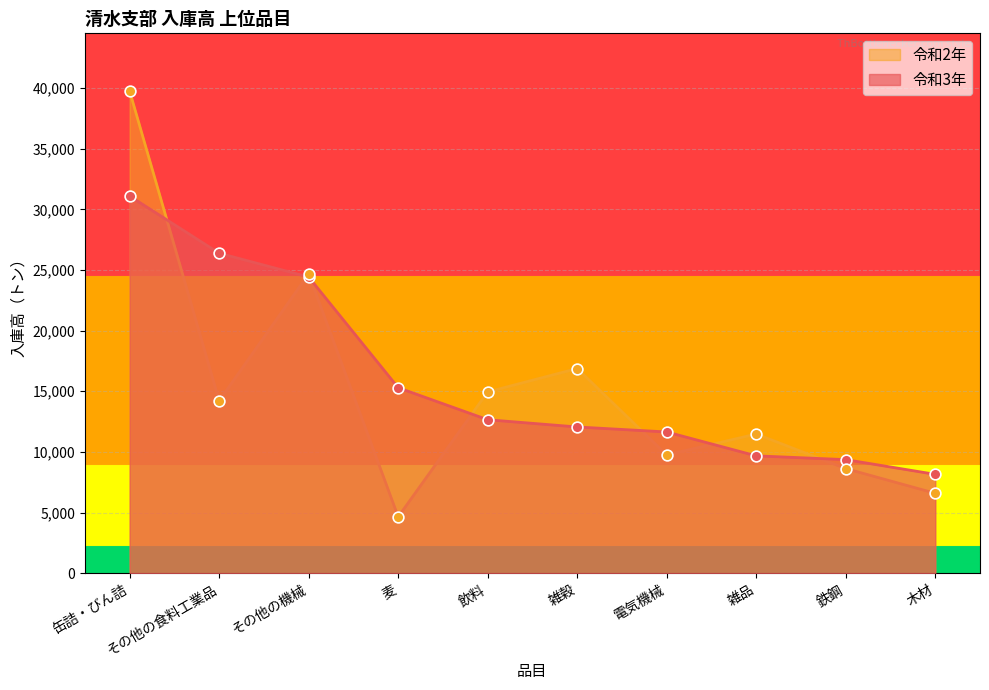

What are all the series names shown in the legend?

令和2年, 令和3年